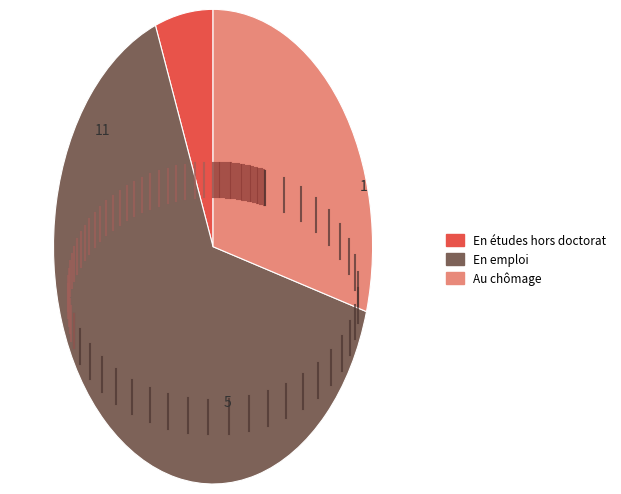

Is there a majority slice in this chart?

Yes